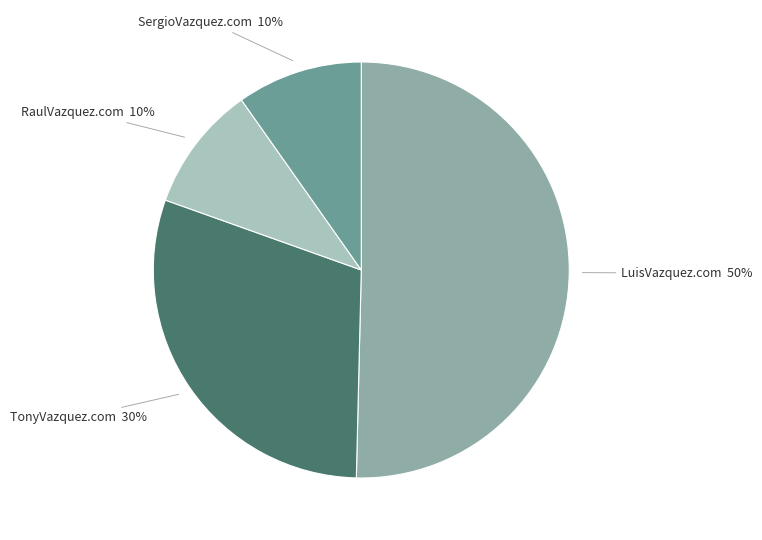

Does TonyVazquez.com represent more than half of the total?

No